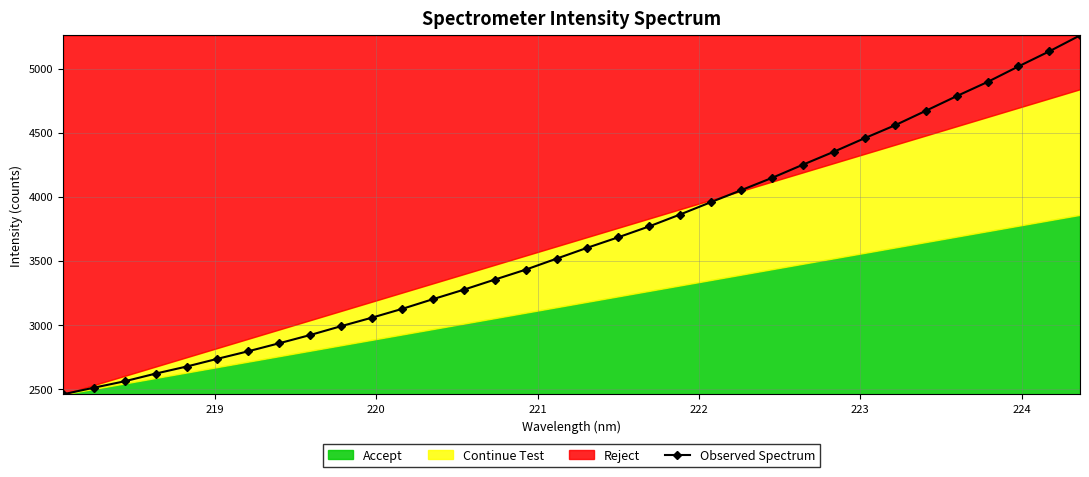

What is the value of the Observed Spectrum point at the 8th from the left?

2856.0